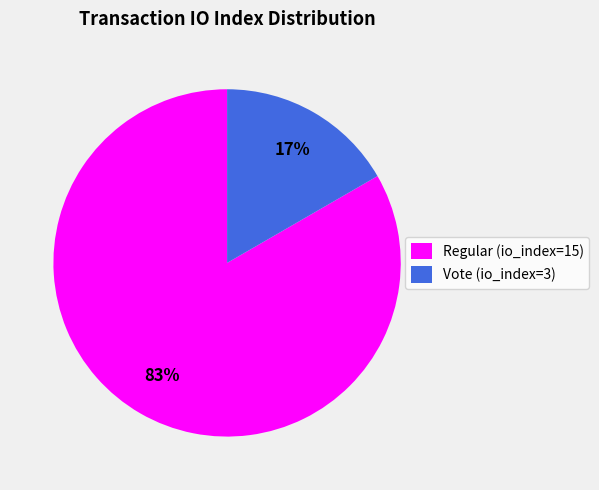

Is there a majority slice in this chart?

Yes